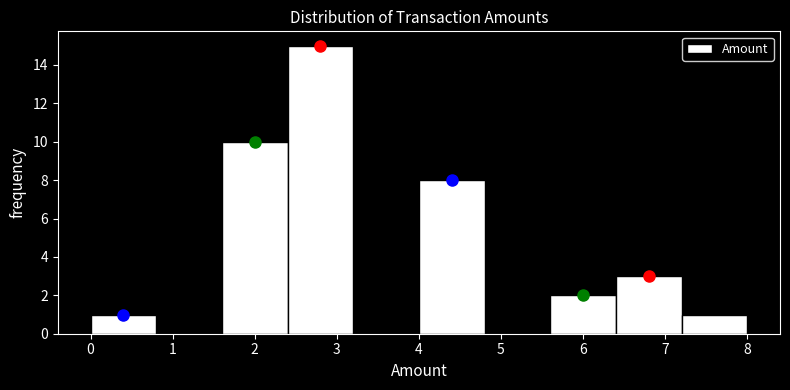

Reading left to right, transcribe this chart: for each bar, give the range it covers on the x-axis and its height. The values are not printed on the chart, so give them approximately, as read against the axis.

0.0 to 0.8: 1
0.8 to 1.6: 0
1.6 to 2.4: 10
2.4 to 3.2: 15
3.2 to 4.0: 0
4.0 to 4.8: 8
4.8 to 5.6: 0
5.6 to 6.4: 2
6.4 to 7.2: 3
7.2 to 8.0: 1